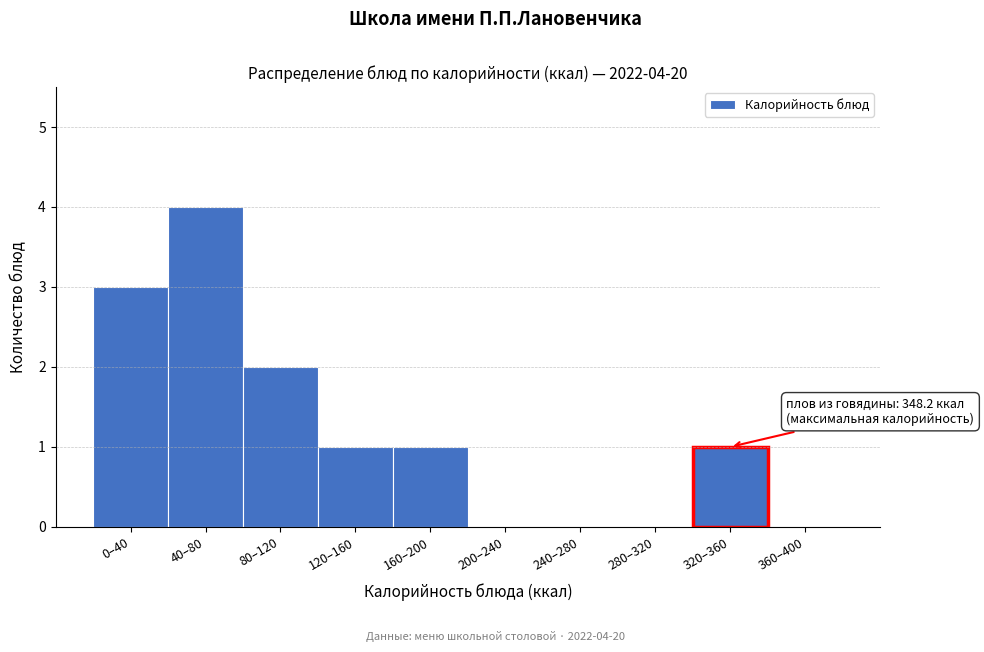

Reading right to left, list all the values displayed in this chart.

360–400=0	320–360=1	280–320=0	240–280=0	200–240=0	160–200=1	120–160=1	80–120=2	40–80=4	0–40=3